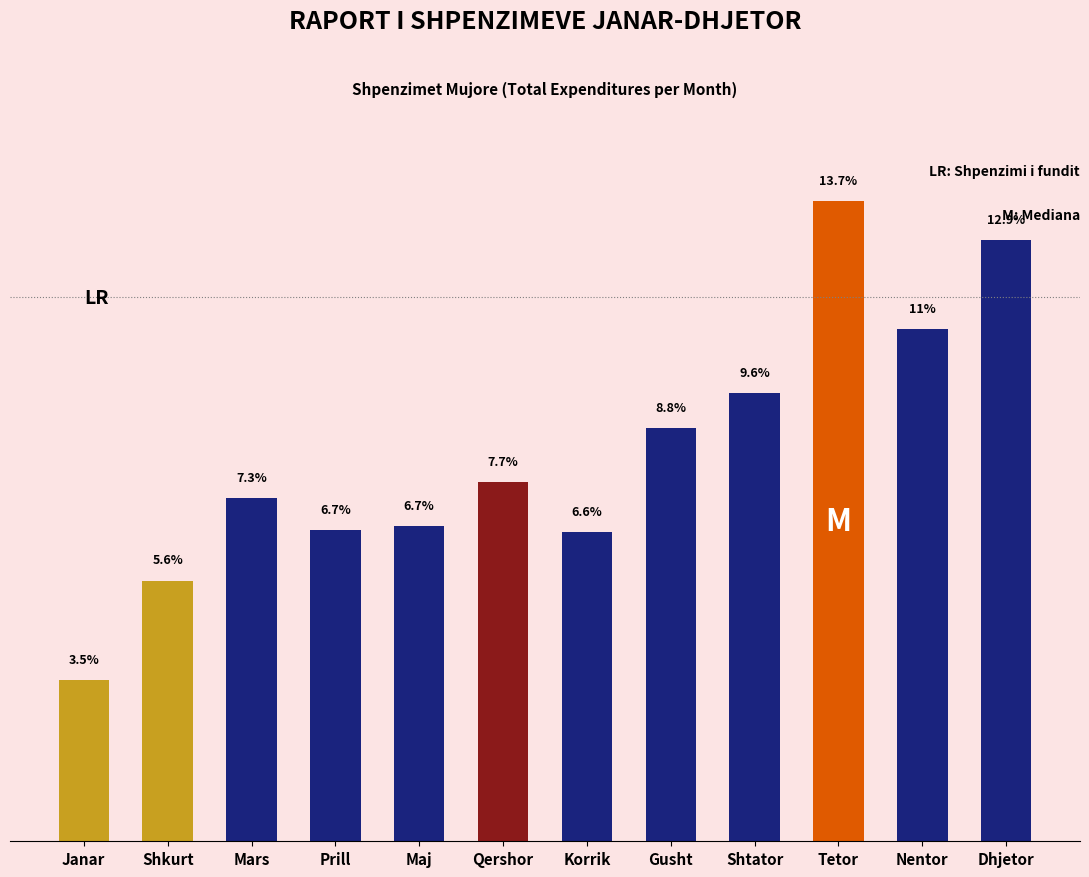

Which label corresponds to the smallest value in the chart?

Janar